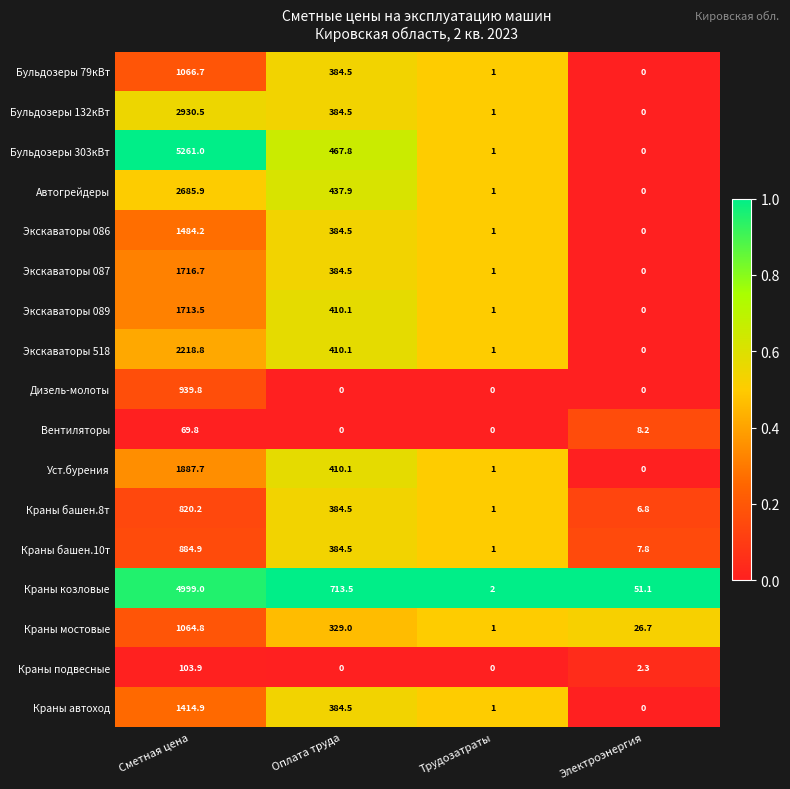

What is the approximate value of Экскаваторы 087 at Трудозатраты?

1.0